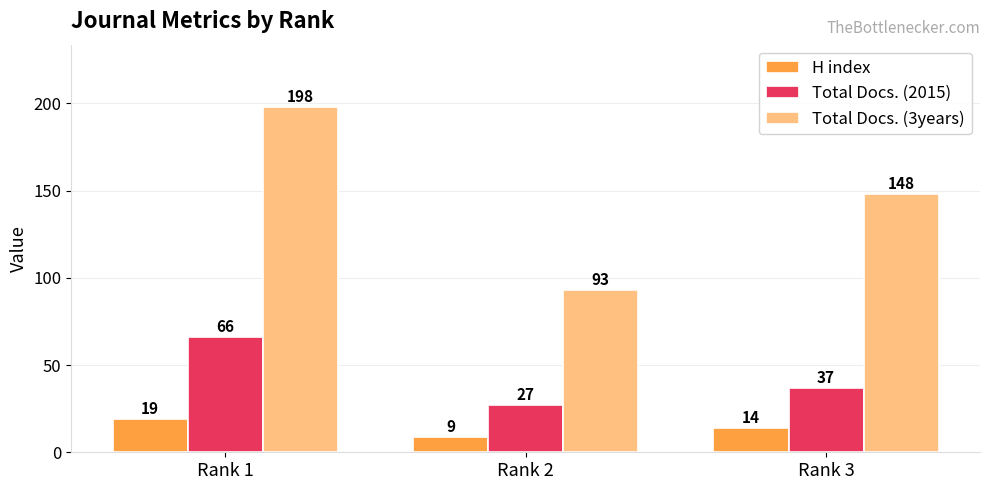

Are the bars horizontal?

No